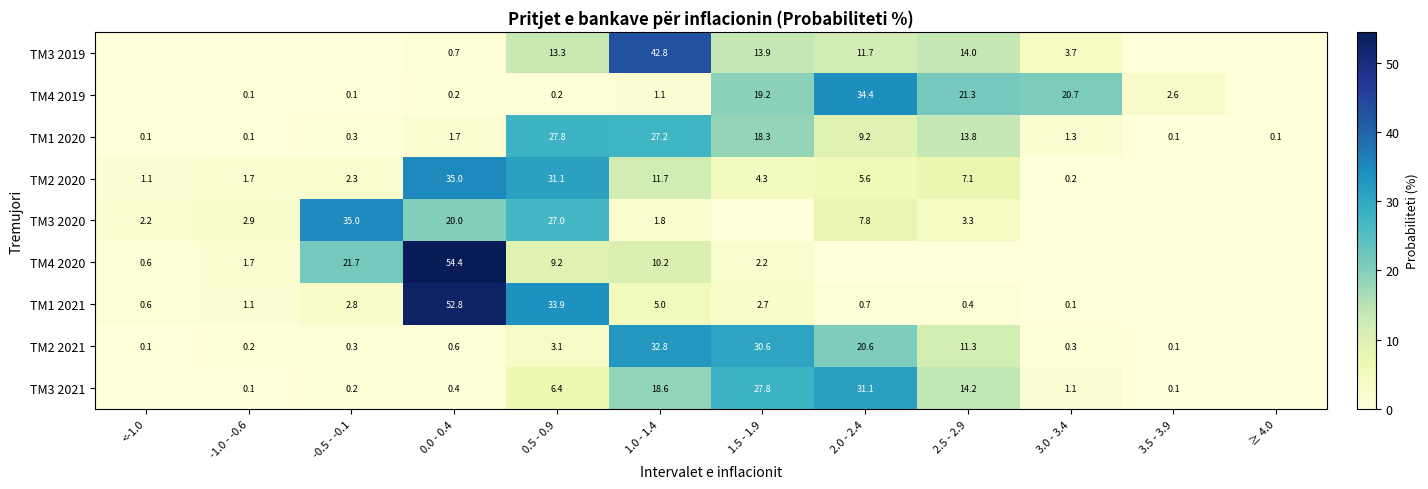

True or false: TM2 2021 has a value of 5.4 at 2.0 - 2.4.

False